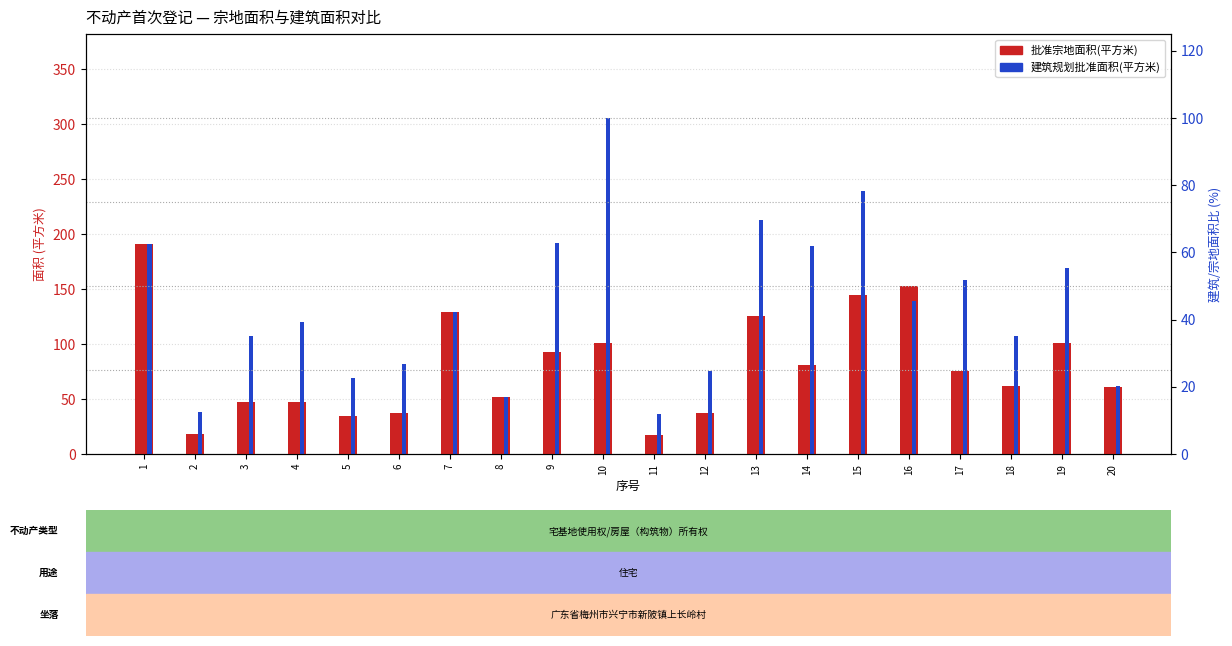

Does the chart contain stacked bars?

No